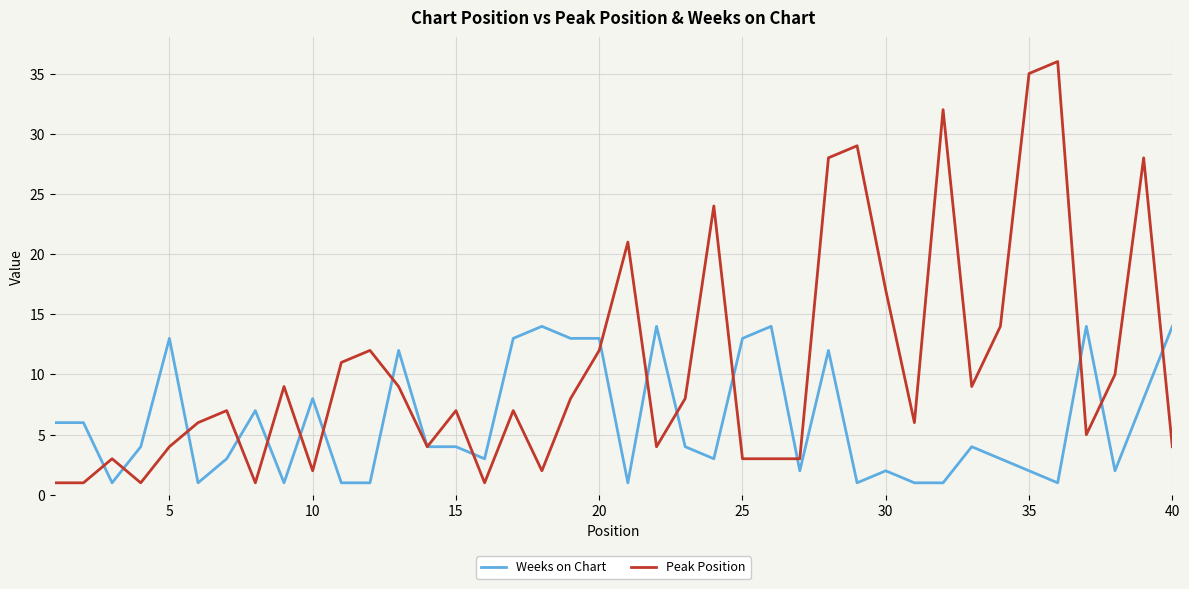

How many lines are shown in the chart?

2